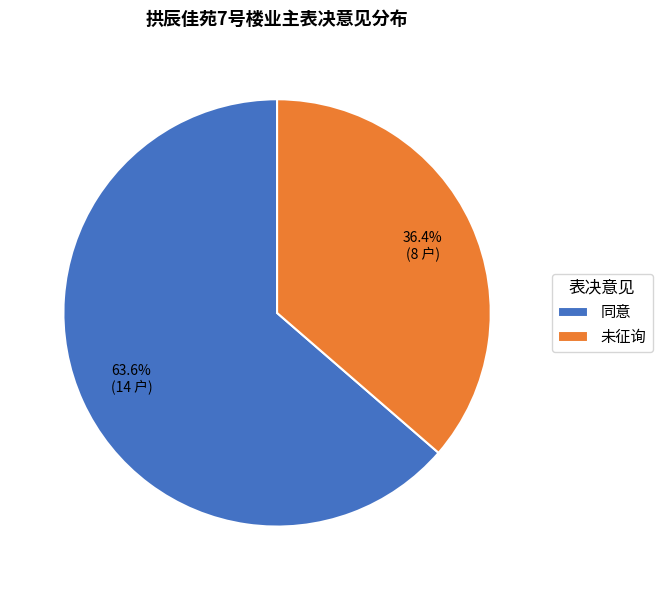

How many slices are in this pie chart?

2